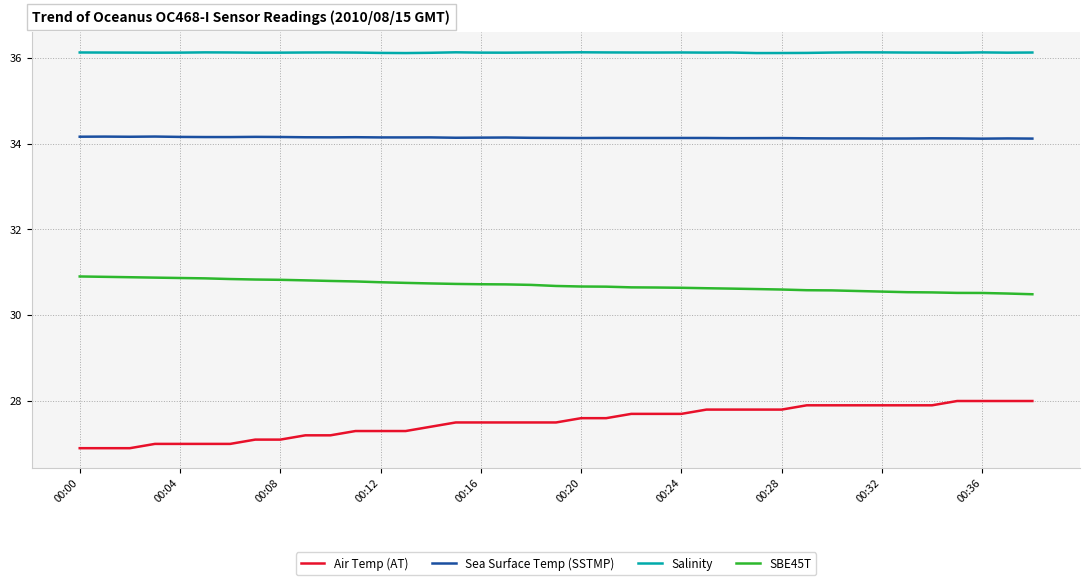

What is the difference between the maximum and minimum values in the Air Temp (AT) series?

1.1